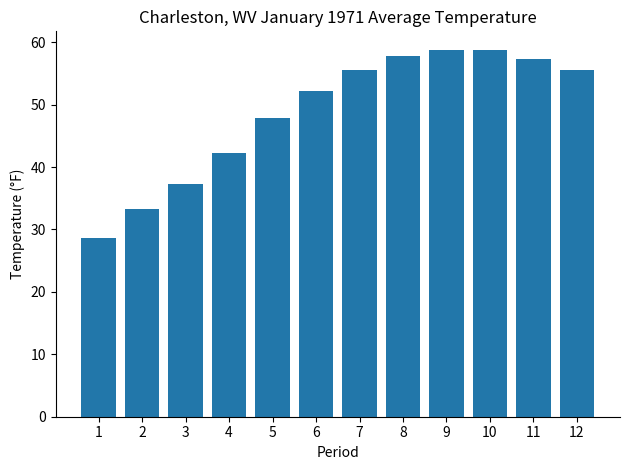

What is the change in value from 4 to 12?

+13.2